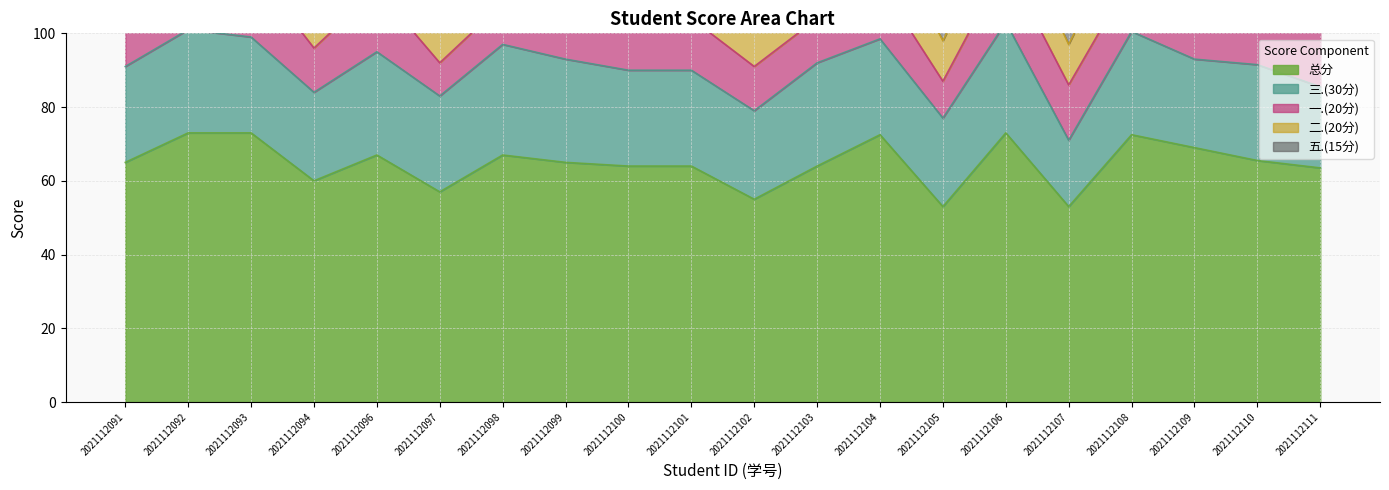

At which label does 五.(15分) first exceed 12?

2021112092